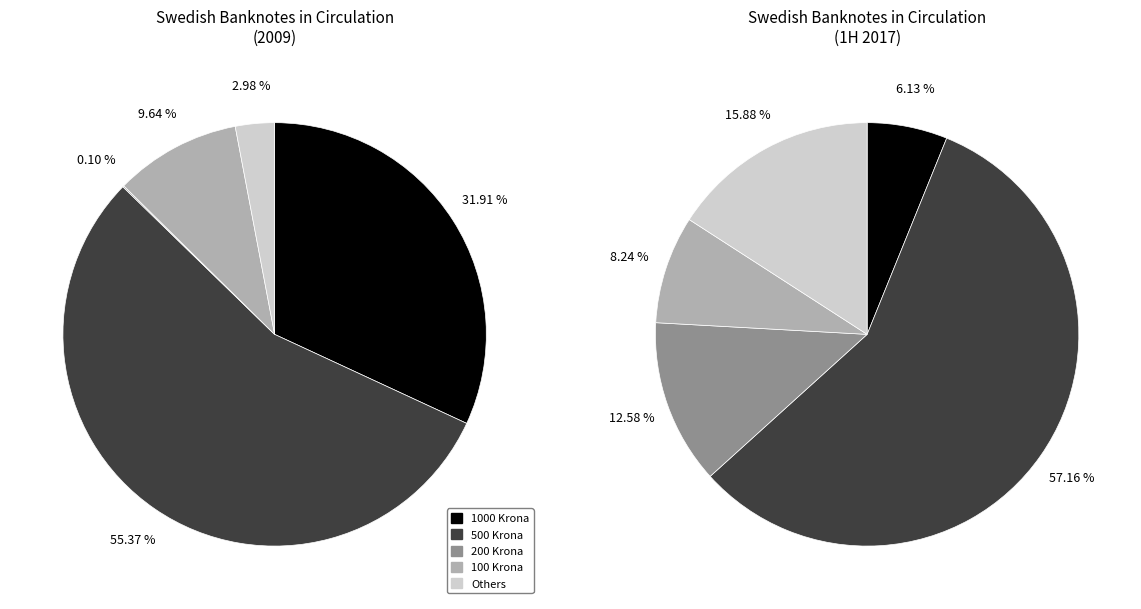

Rank the categories by value from highest to lowest.

500 Krona, 1000 Krona, 100 Krona, Others, 200 Krona